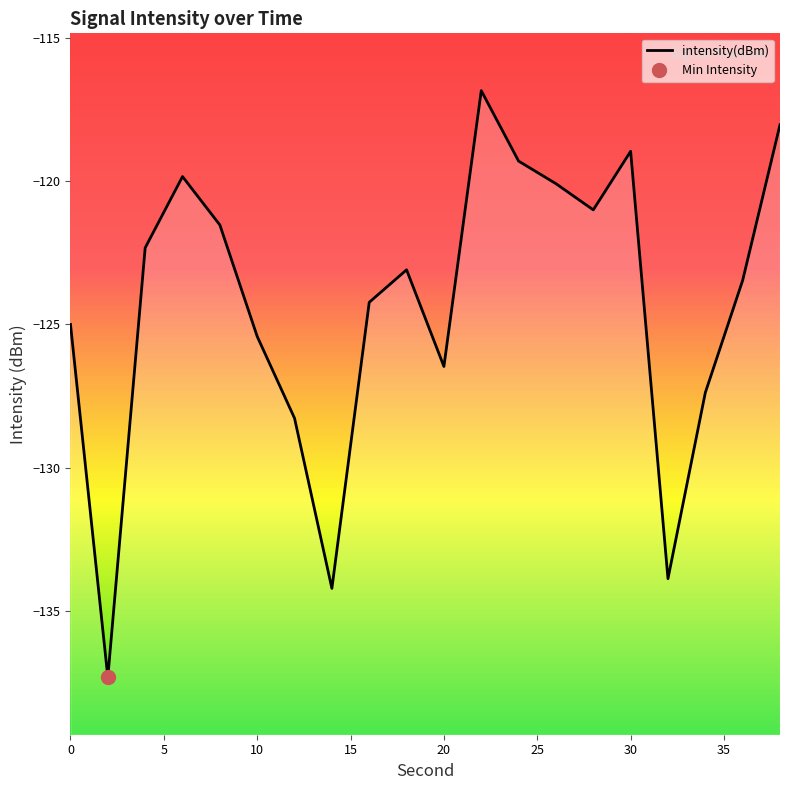

True or false: the data shows -227.3 at 30.

False